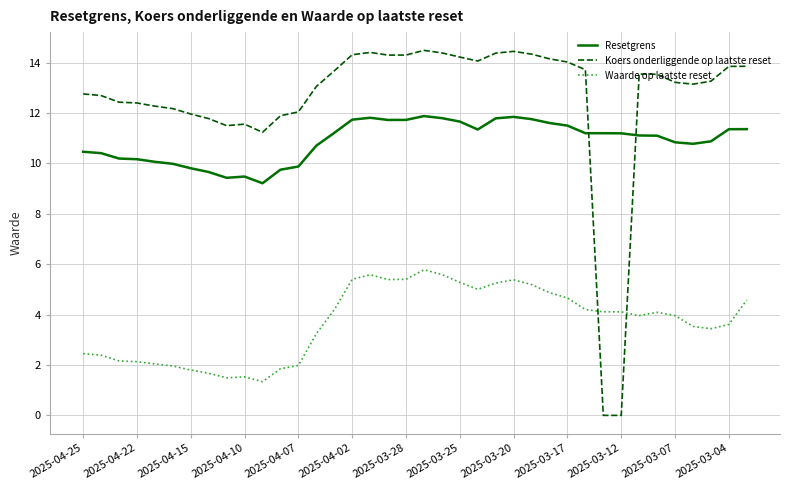

List the series in order of their overall mean, lowest first.

Waarde op laatste reset, Resetgrens, Koers onderliggende op laatste reset